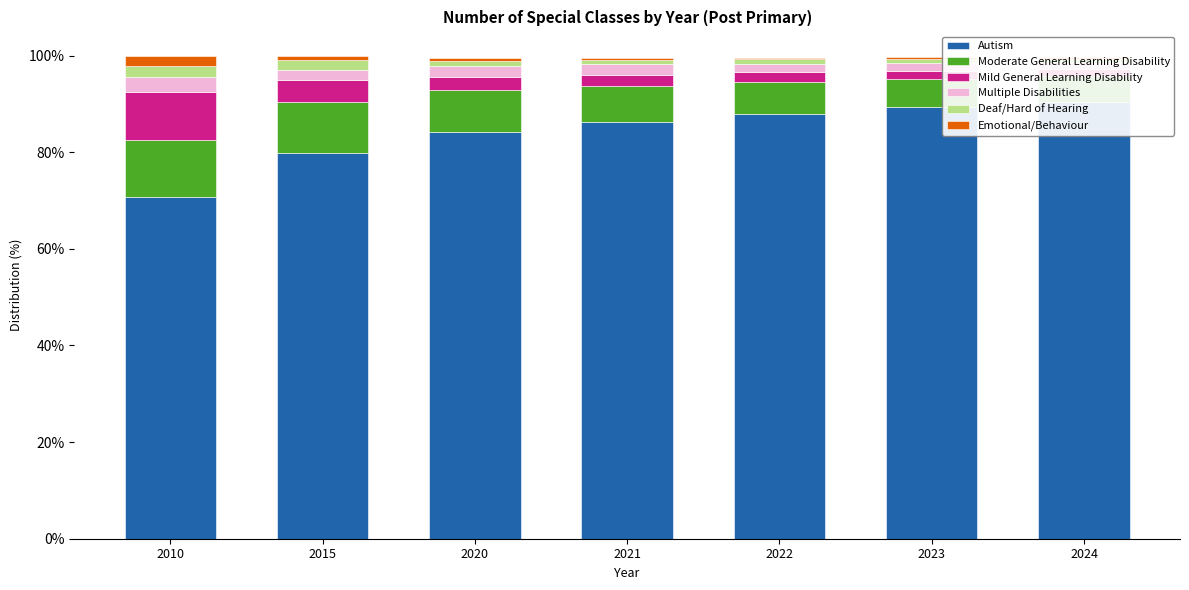

Is it true that Emotional/Behaviour equals 3.1 at 2010?

False